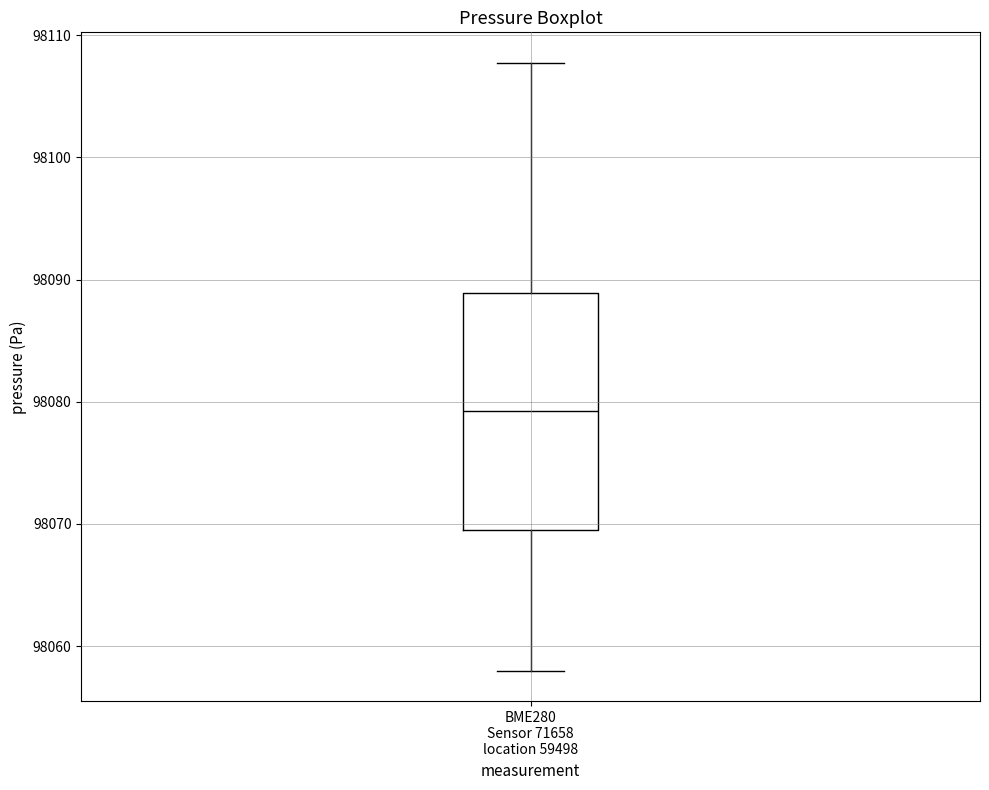

Read this box plot against the y-axis: the position of the median line, the range covered by the box, and the ends of both whiskers. The values are not printed on the chart, so give them approximately, as read against the axis.

median 98079, box 98069 to 98089, whiskers 98058 to 98108